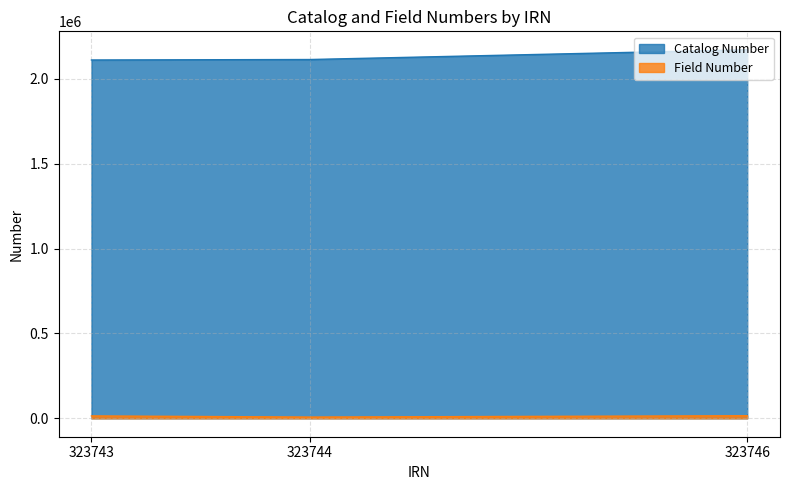

What is the value of the Catalog Number point at the 1st from the left?

2111319